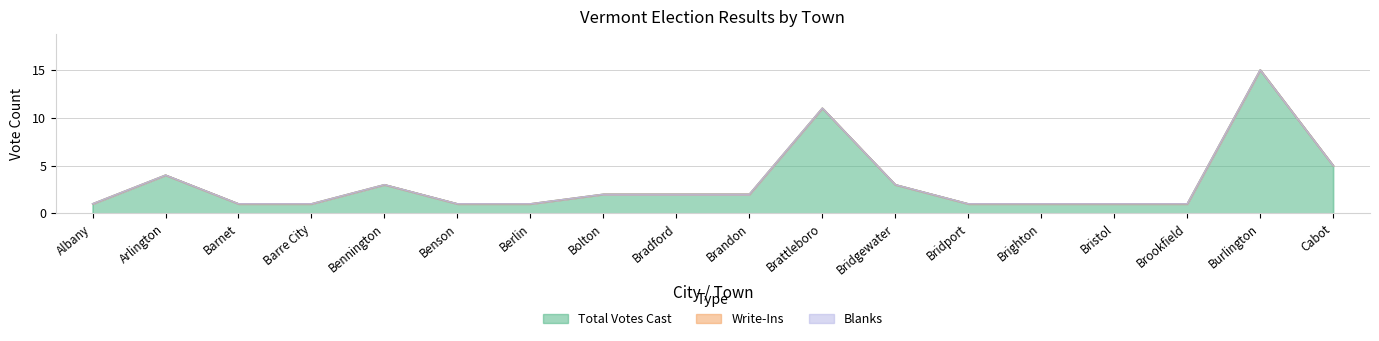

At how many categories does at least one series exceed 11?

1